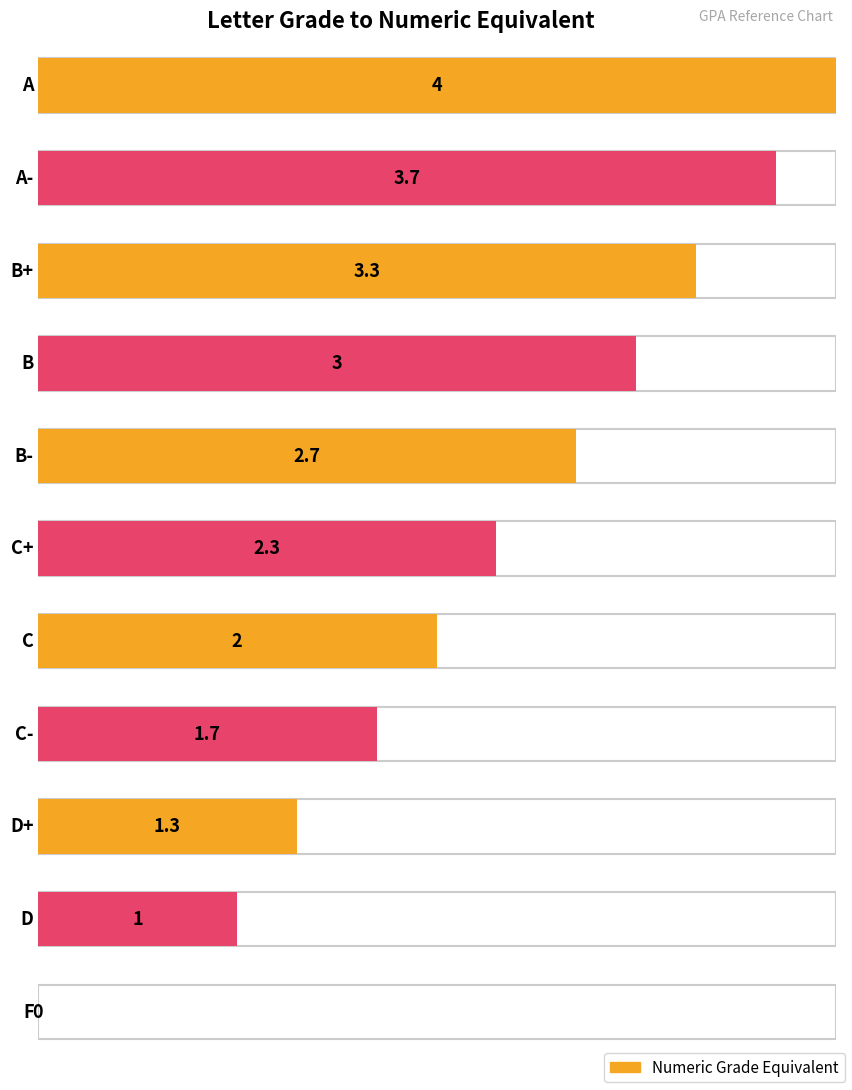

What value does the data have at D?

1.0